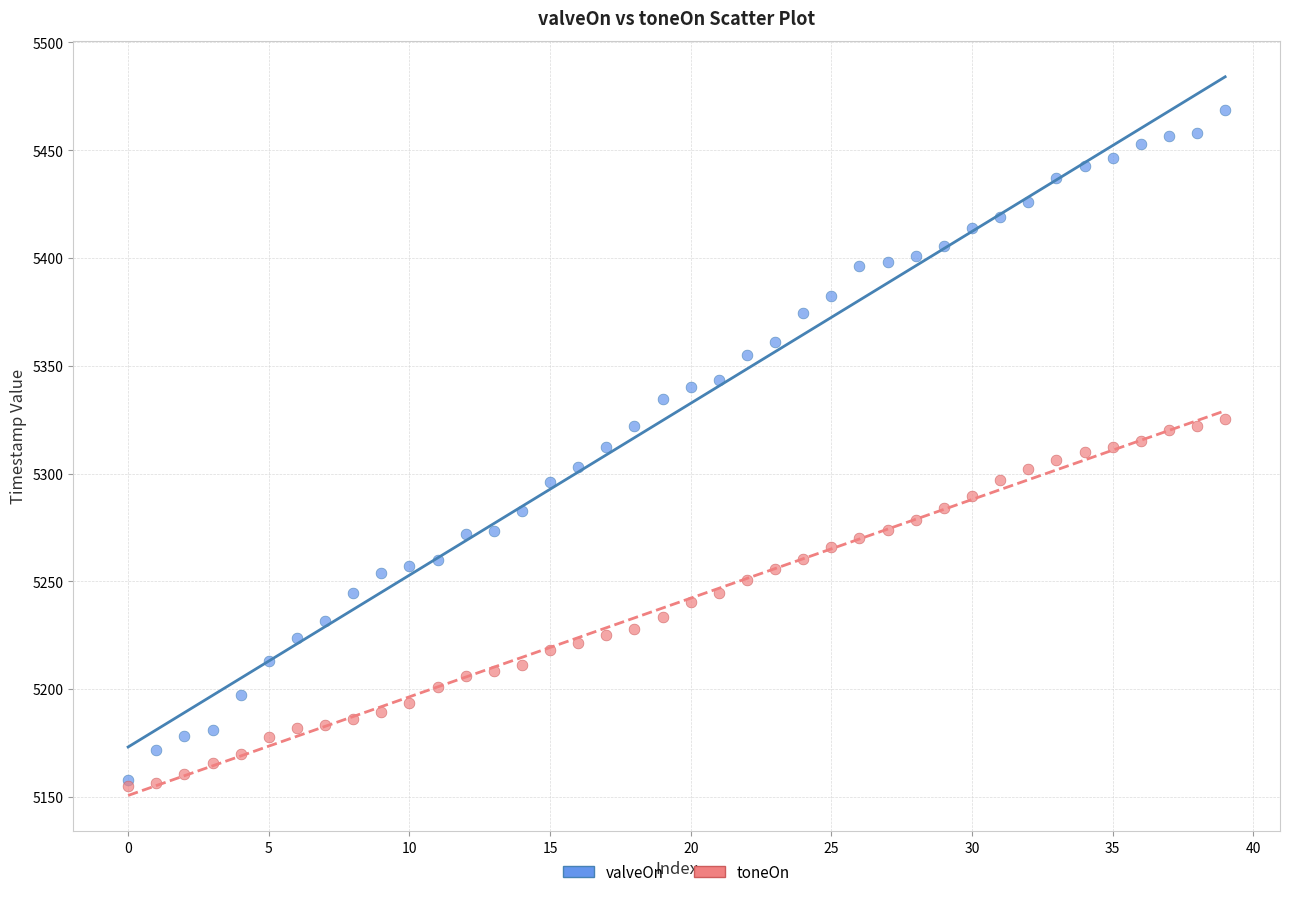

What are all the series names shown in the legend?

valveOn, toneOn